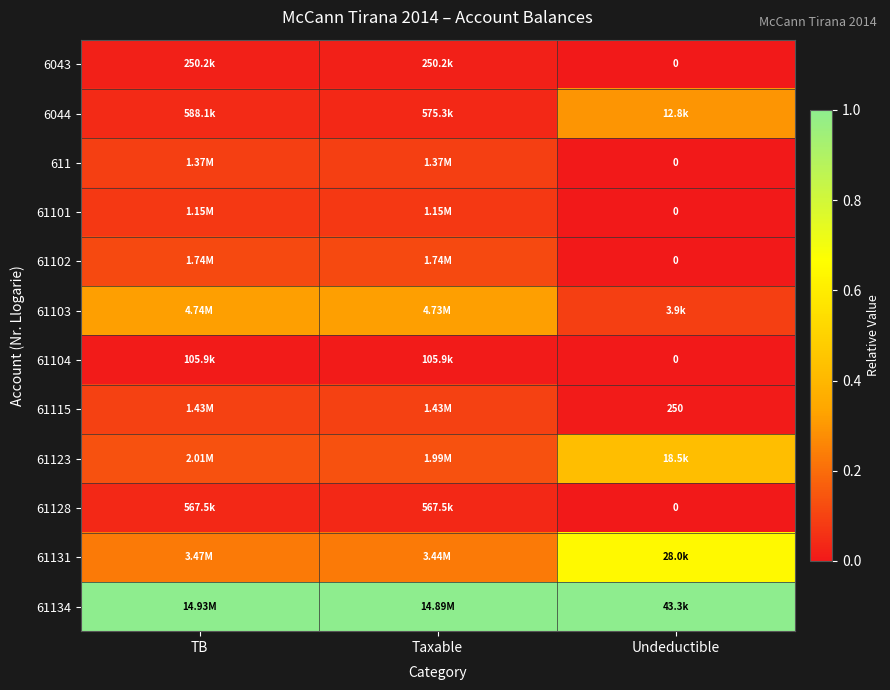

The value of 61103 at TB is 0.3. True or false?

True